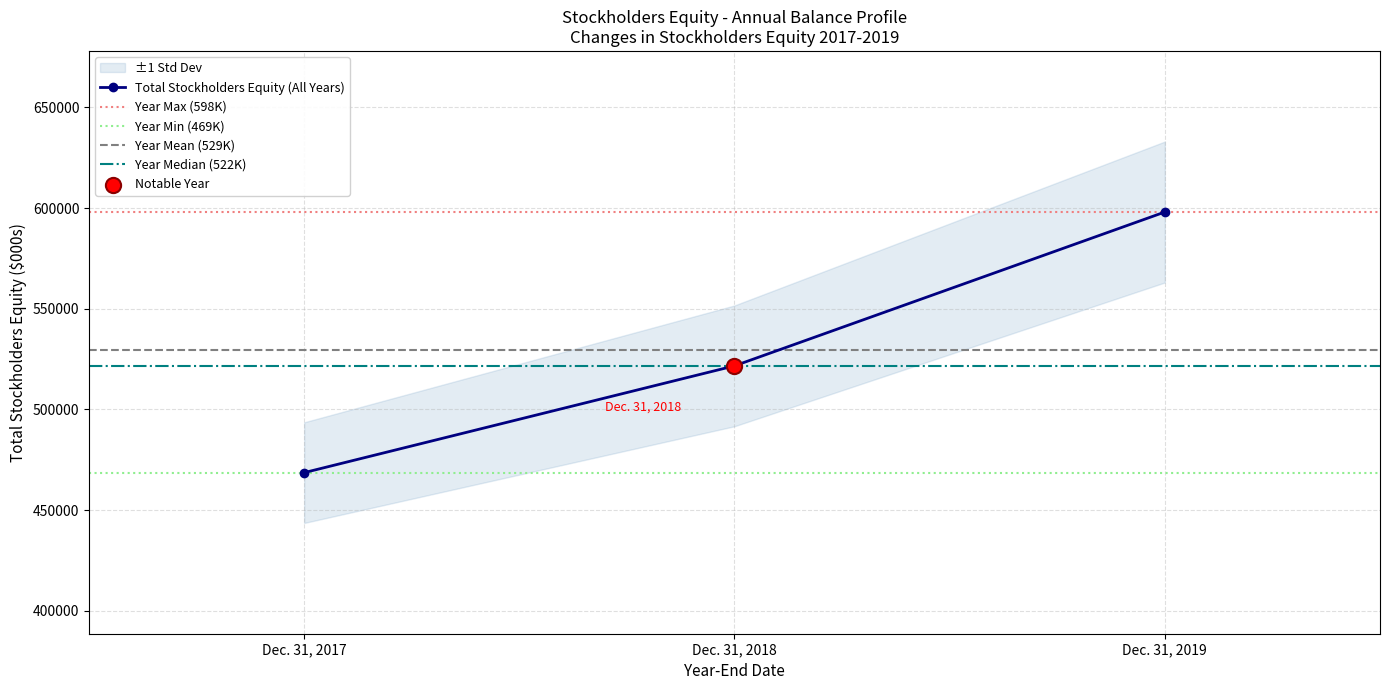

Which has a higher value, Dec. 31, 2017 or Dec. 31, 2018?

Dec. 31, 2018